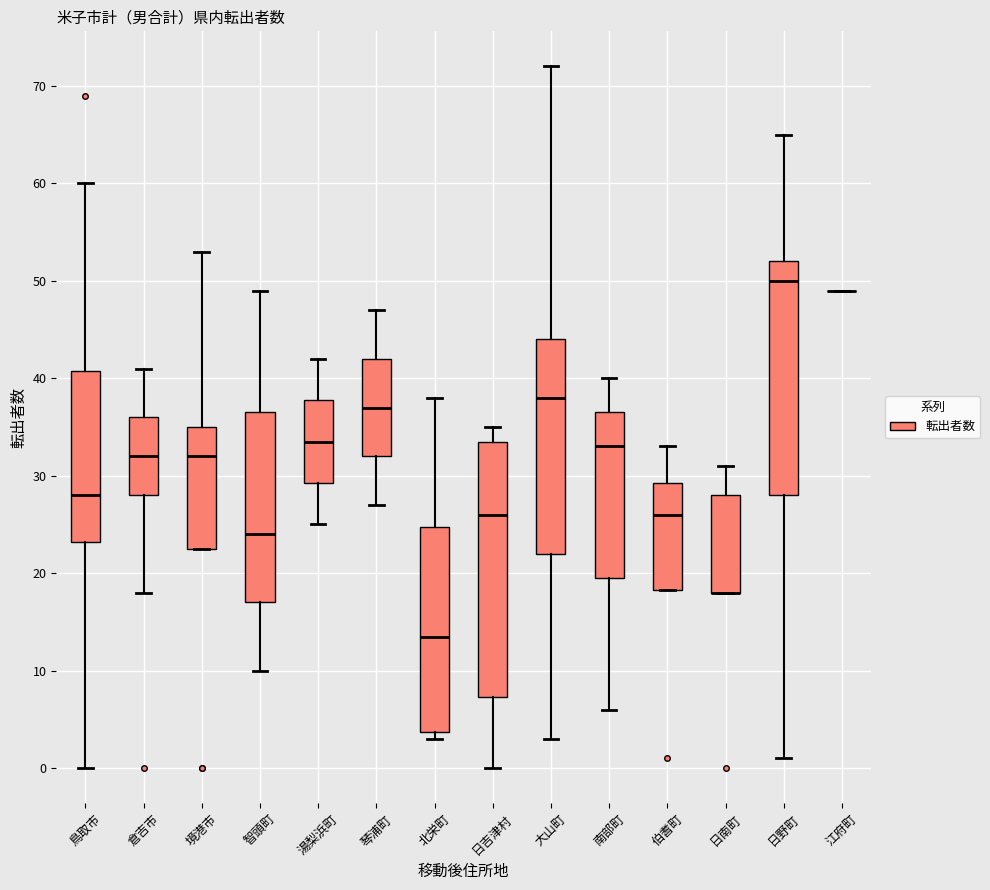

Comparing the boxes themselves (not the whiskers), which one is the tallest?

日吉津村